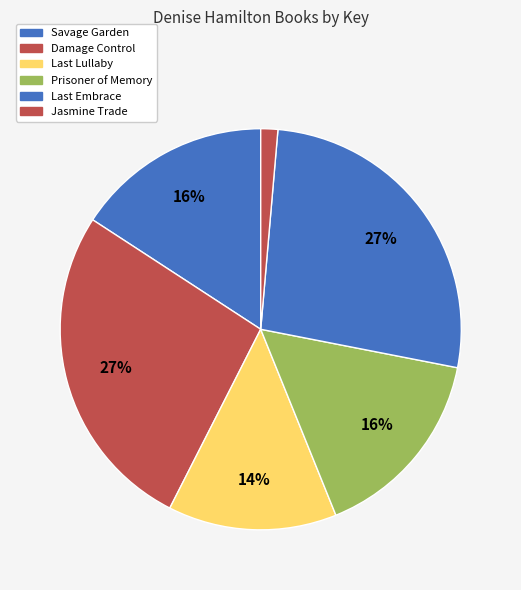

The Damage Control slice represents 27% of the pie. True or false?

True